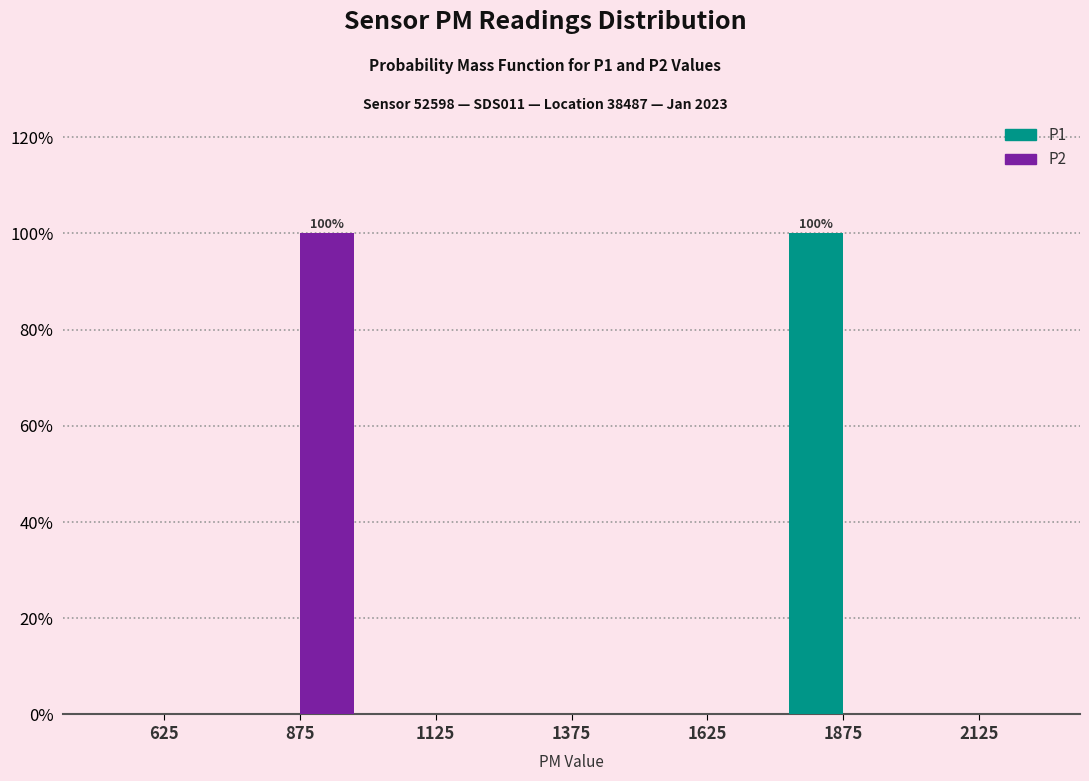

Reading left to right, what are all the values shown in this chart?

P1: 625=0	875=0	1125=0	1375=0	1625=0	1875=100	2125=0
P2: 625=0	875=100	1125=0	1375=0	1625=0	1875=0	2125=0